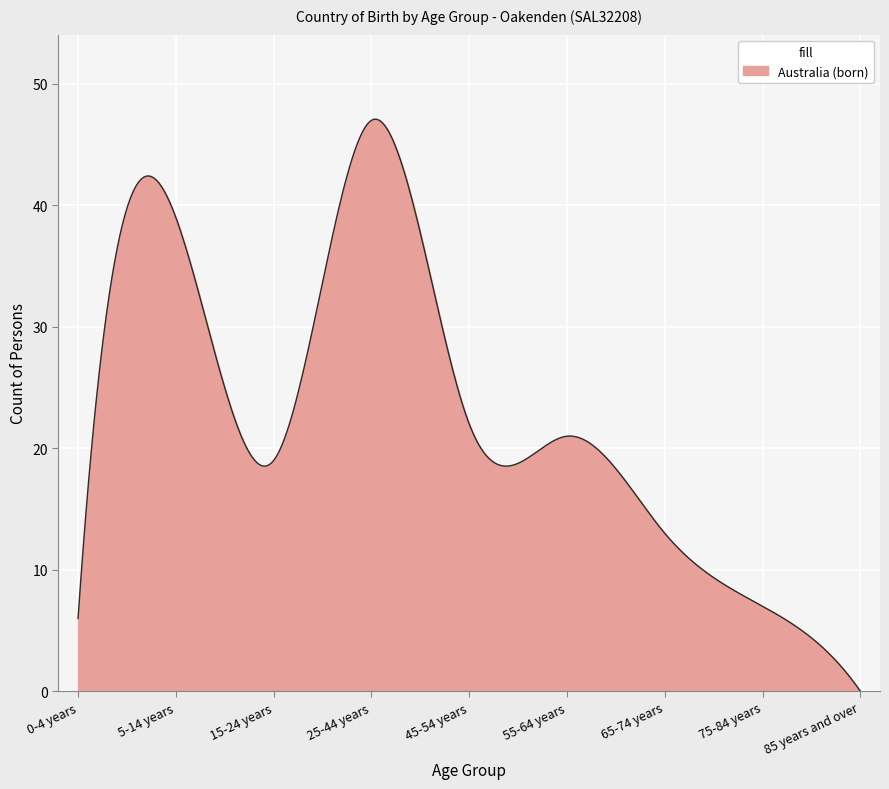

Does the chart display data point markers on the line(s)?

No